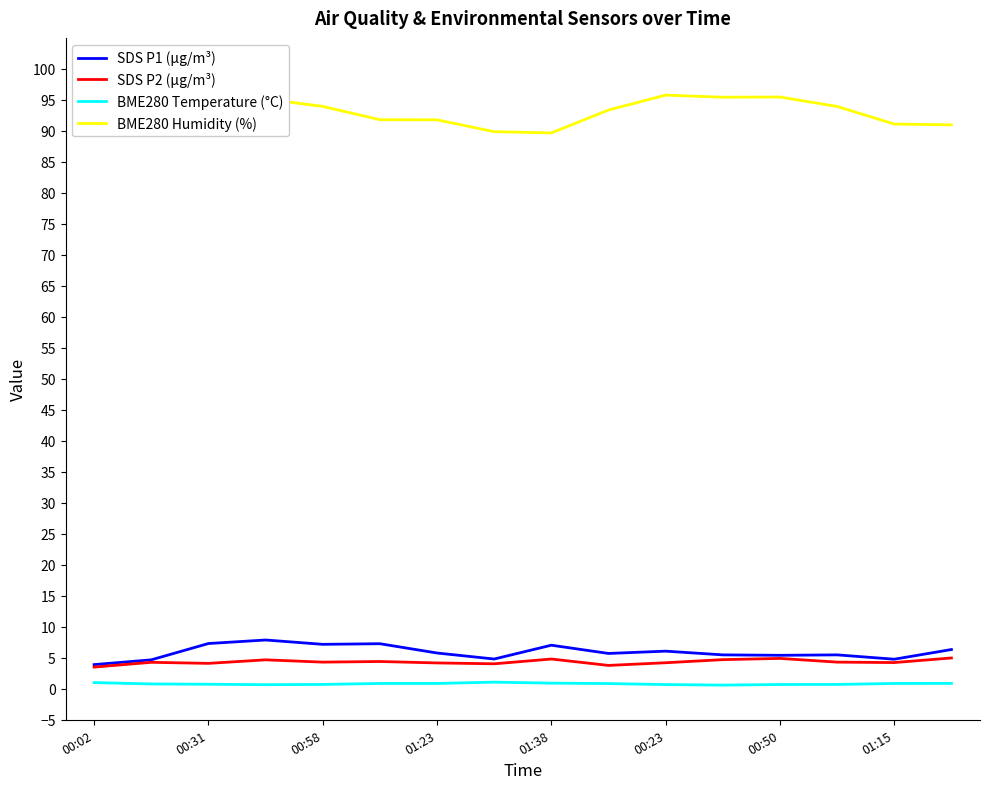

What are all the series names shown in the legend?

SDS P1 (µg/m³), SDS P2 (µg/m³), BME280 Temperature (°C), BME280 Humidity (%)